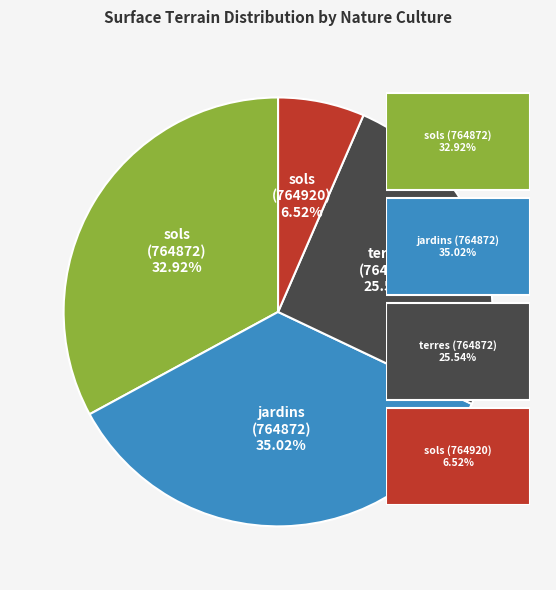

Is there a majority slice in this chart?

No